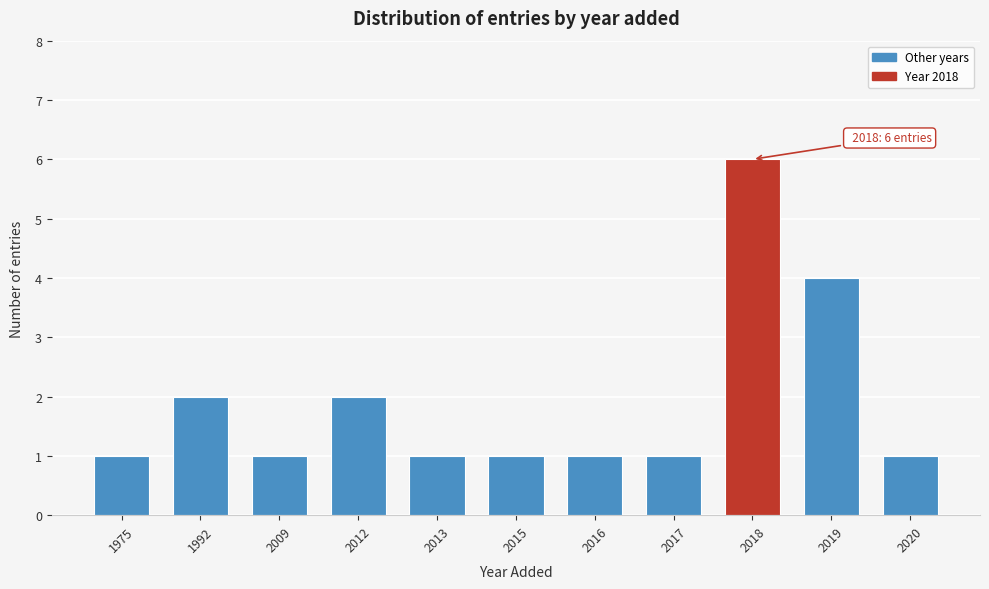

Reading right to left, extract all data points from this chart.

1	4	6	1	1	1	1	2	1	2	1